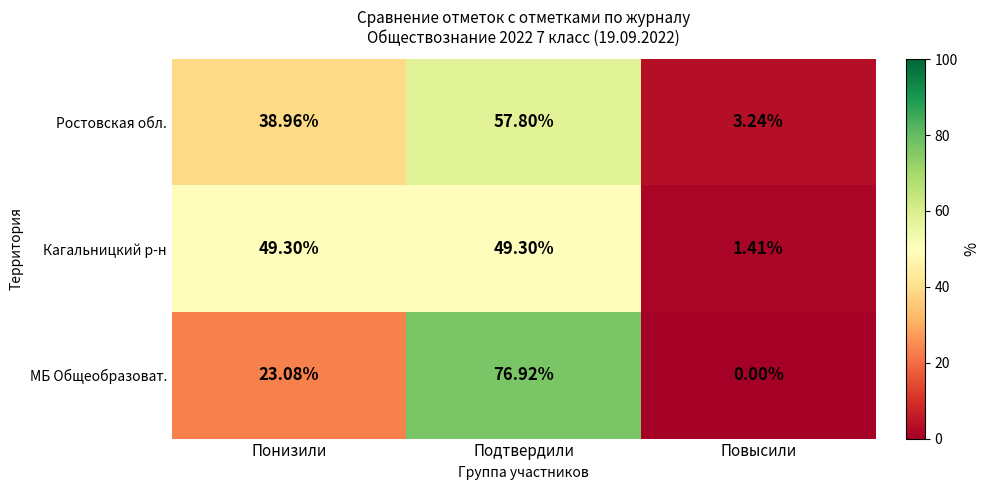

Rank the series by their maximum value, from highest to lowest.

МБ Общеобразоват., Ростовская обл., Кагальницкий р-н